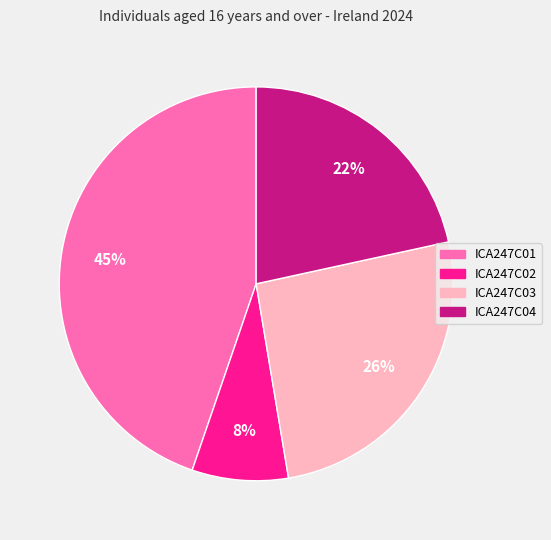

To the nearest percent, what is the difference between the largest and smallest slice percentages?

37%